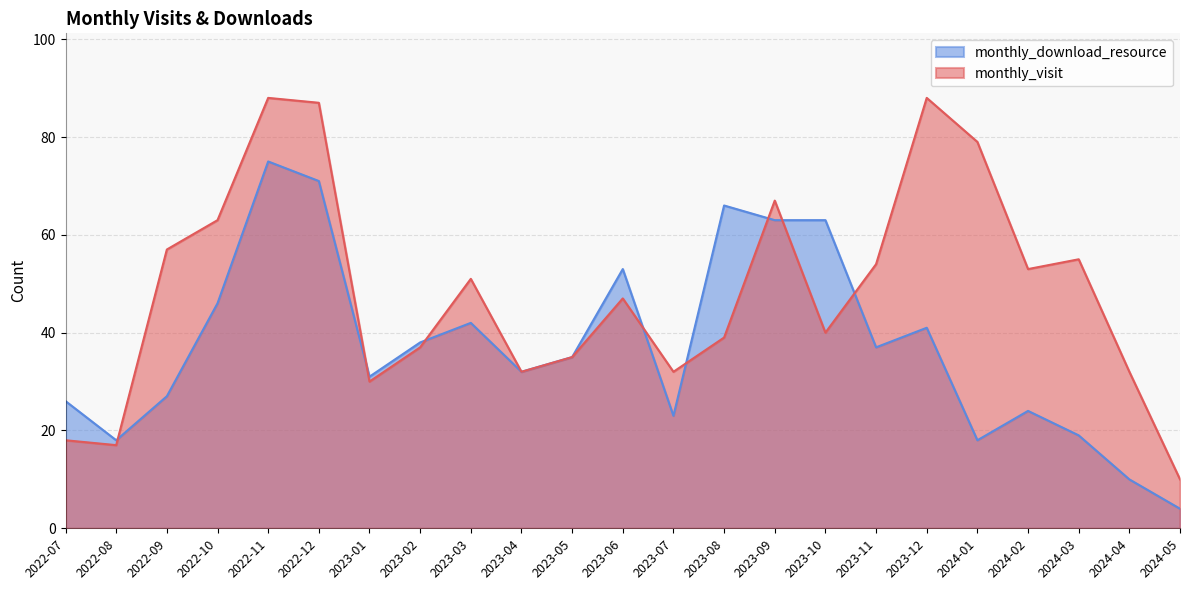

What is the label of the 22nd point from the right?

2022-08